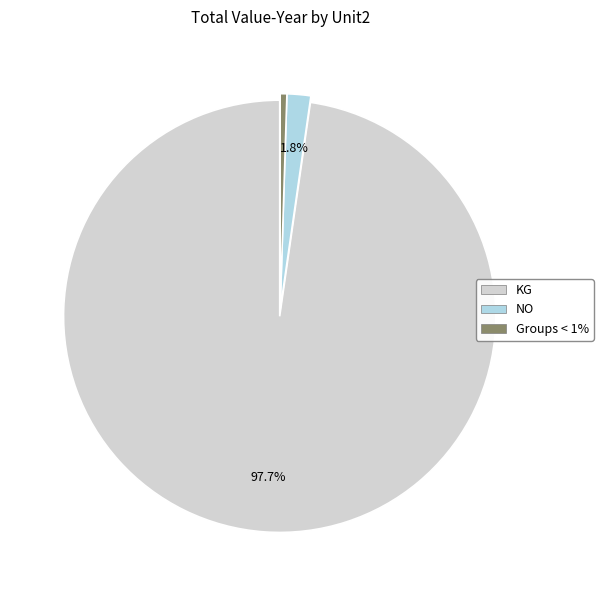

True or false: KG accounts for 86% of the total.

False